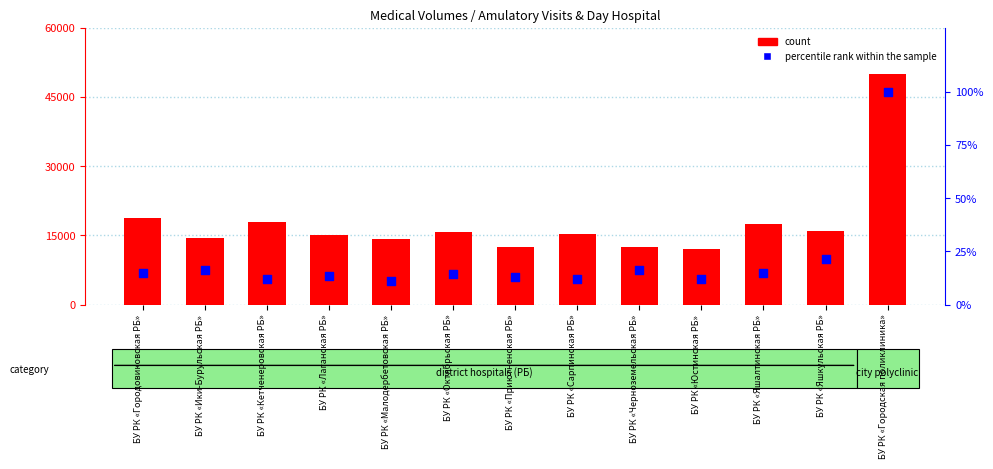

Which series contains the highest Y value?

count